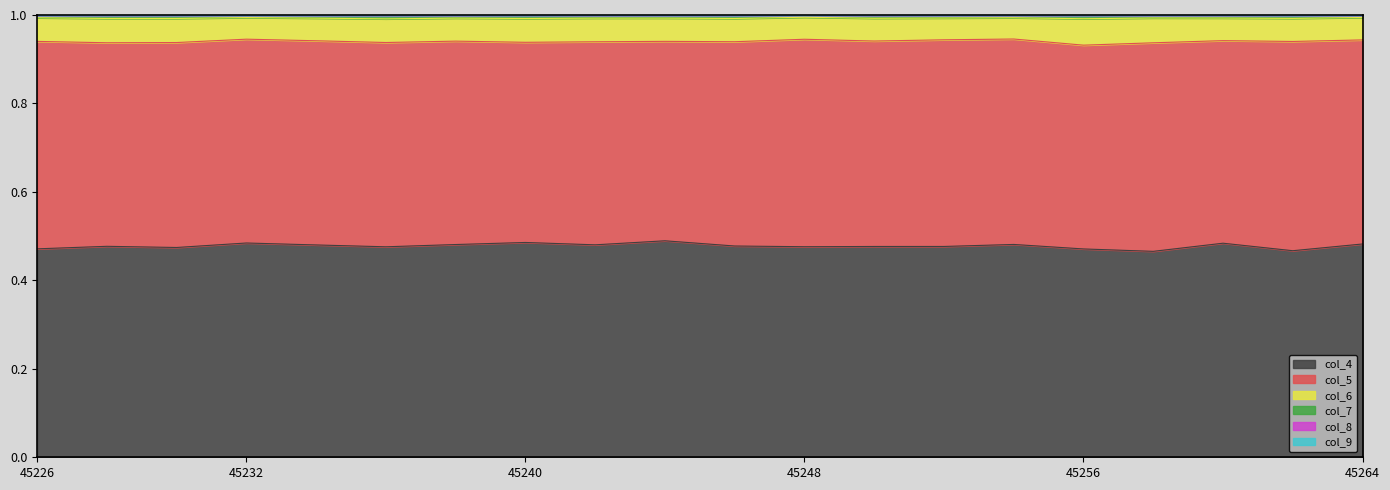

The col_9 series shows 1.0 at 45248. True or false?

True